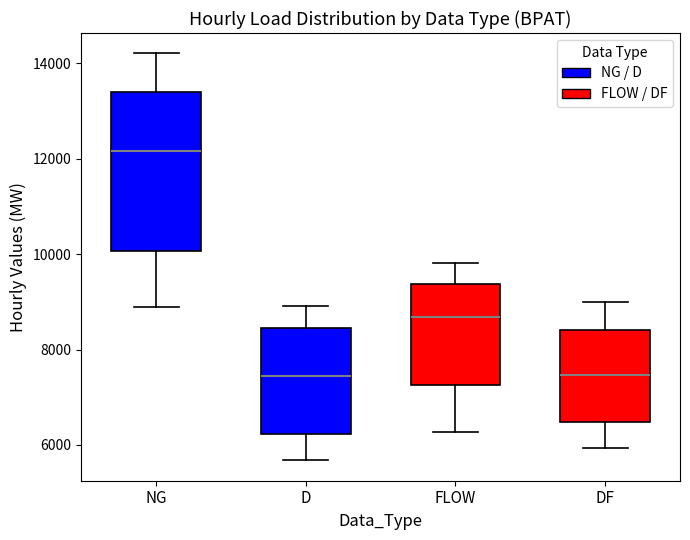

Reading left to right, read every box against the y-axis: the position of its median line, the range the box covers, and the ends of its whiskers. The values are not printed on the chart, so give them approximately, as read against the axis.

NG: median 12200, box 10000 to 13400, whiskers 8800 to 14200
D: median 7400, box 6200 to 8400, whiskers 5600 to 9000
FLOW: median 8600, box 7200 to 9400, whiskers 6200 to 9800
DF: median 7400, box 6400 to 8400, whiskers 6000 to 9000